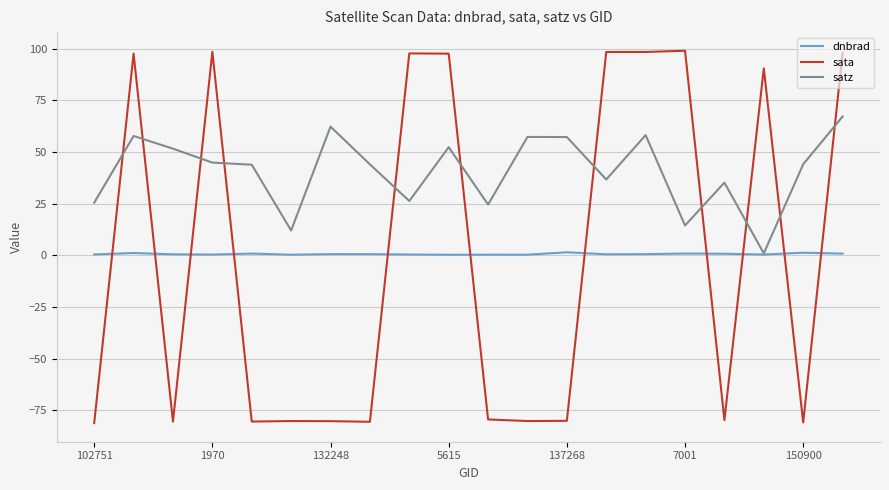

How many lines are shown in the chart?

3